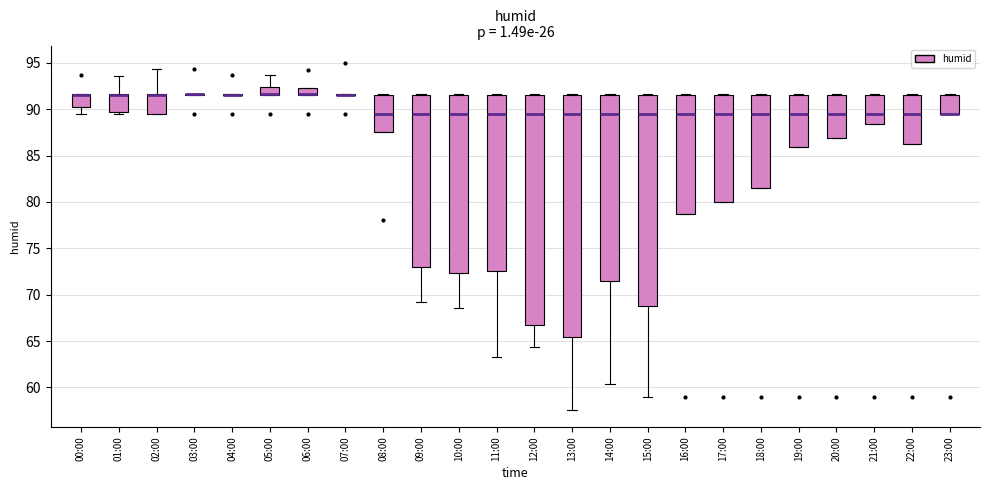

Reading left to right, transcribe this box plot: for each box, give where its median line is, the range the box spans, and where its two whiskers end, as read against the y-axis. The values are not printed on the chart, so give them approximately, as read against the axis.

00:00: median 91.5 (drawn on the box's upper edge), box 90.0 to 91.5, whiskers 89.5 to 91.5
01:00: median 91.5 (drawn on the box's upper edge), box 89.5 to 91.5, whiskers 89.5 (just below the box's lower edge) to 93.5
02:00: median 91.5 (drawn on the box's upper edge), box 89.5 to 91.5, whiskers 89.5 to 94.5
03:00: box collapsed to a line at 91.5, whiskers 91.5 to 91.5
04:00: box collapsed to a line at 91.5, whiskers 91.5 to 91.5
05:00: median 91.5 (drawn on the box's lower edge), box 91.5 to 92.5, whiskers 91.5 to 93.5
06:00: median 91.5 (drawn on the box's lower edge), box 91.5 to 92.5, whiskers 91.5 to 92.5
07:00: box collapsed to a line at 91.5, whiskers 91.5 to 91.5
08:00: median 89.5, box 87.5 to 91.5, whiskers 87.5 to 91.5
09:00: median 89.5, box 73.0 to 91.5, whiskers 69.0 to 91.5
10:00: median 89.5, box 72.5 to 91.5, whiskers 68.5 to 91.5
11:00: median 89.5, box 72.5 to 91.5, whiskers 63.5 to 91.5
12:00: median 89.5, box 66.5 to 91.5, whiskers 64.5 to 91.5
13:00: median 89.5, box 65.5 to 91.5, whiskers 57.5 to 91.5
14:00: median 89.5, box 71.5 to 91.5, whiskers 60.5 to 91.5
15:00: median 89.5, box 69.0 to 91.5, whiskers 59.0 to 91.5
16:00: median 89.5, box 78.5 to 91.5, whiskers 78.5 to 91.5
17:00: median 89.5, box 80.0 to 91.5, whiskers 80.0 to 91.5
18:00: median 89.5, box 81.5 to 91.5, whiskers 81.5 to 91.5
19:00: median 89.5, box 86.0 to 91.5, whiskers 86.0 to 91.5
20:00: median 89.5, box 87.0 to 91.5, whiskers 87.0 to 91.5
21:00: median 89.5, box 88.5 to 91.5, whiskers 88.5 to 91.5
22:00: median 89.5, box 86.0 to 91.5, whiskers 86.0 to 91.5
23:00: median 89.5 (drawn on the box's lower edge), box 89.5 to 91.5, whiskers 89.5 to 91.5